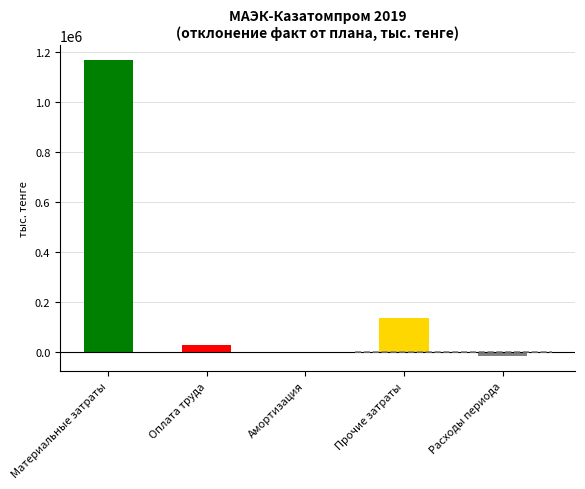

The value at Материальные затраты is 1169140. True or false?

True